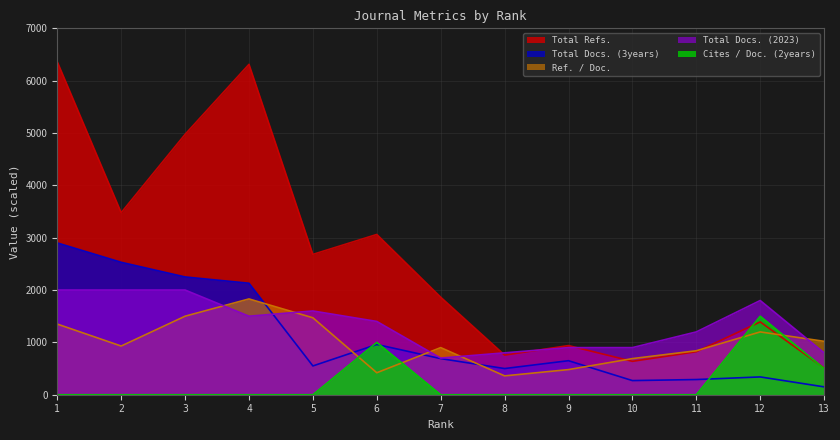

List the series in order of their peak value, lowest first.

Cites / Doc. (2years), Ref. / Doc., Total Docs. (2023), Total Docs. (3years), Total Refs.